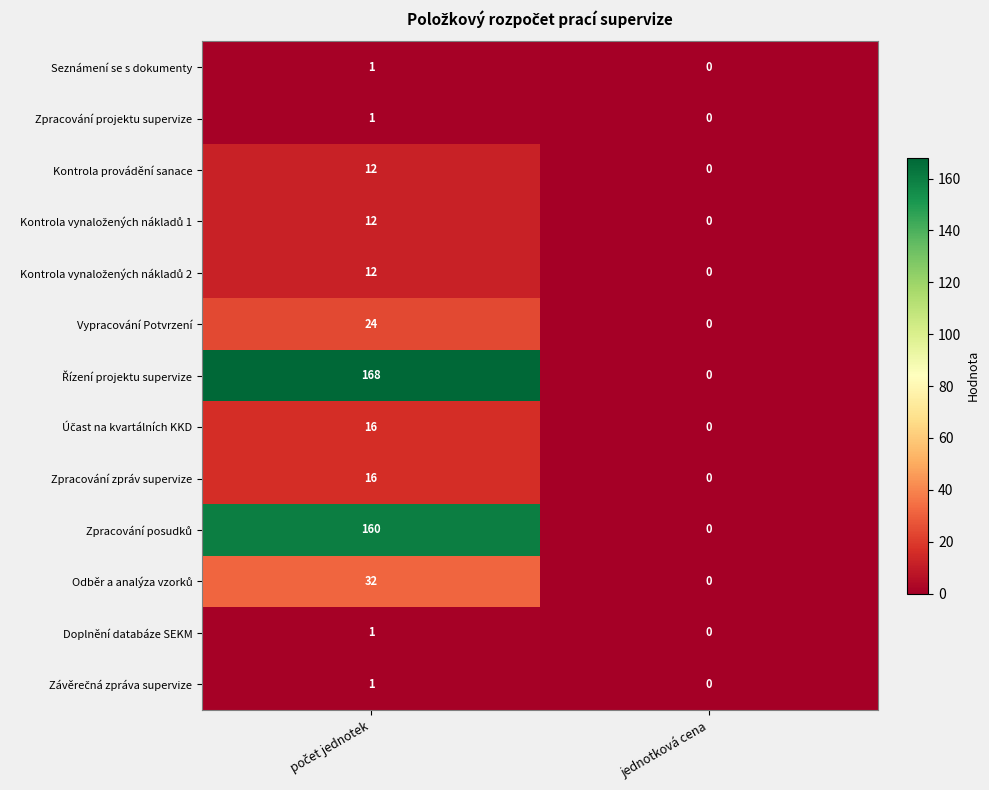

Count the number of categories in the chart.

2